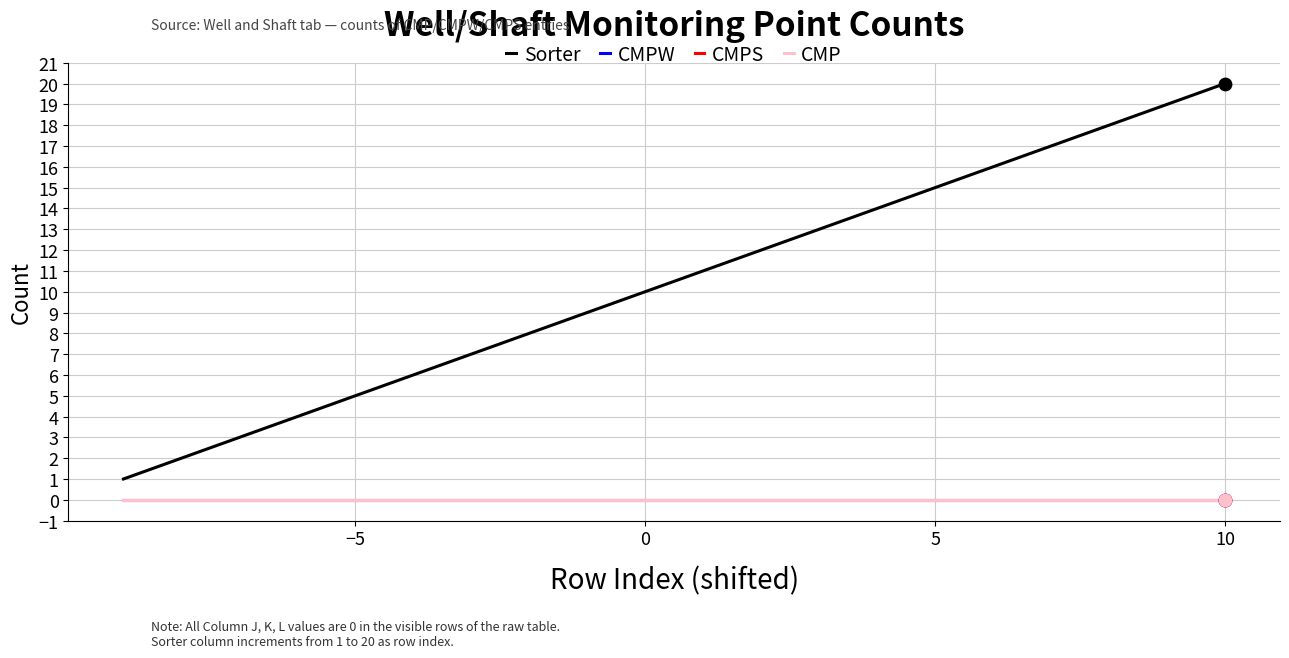

Does the chart have visible grid lines?

Yes